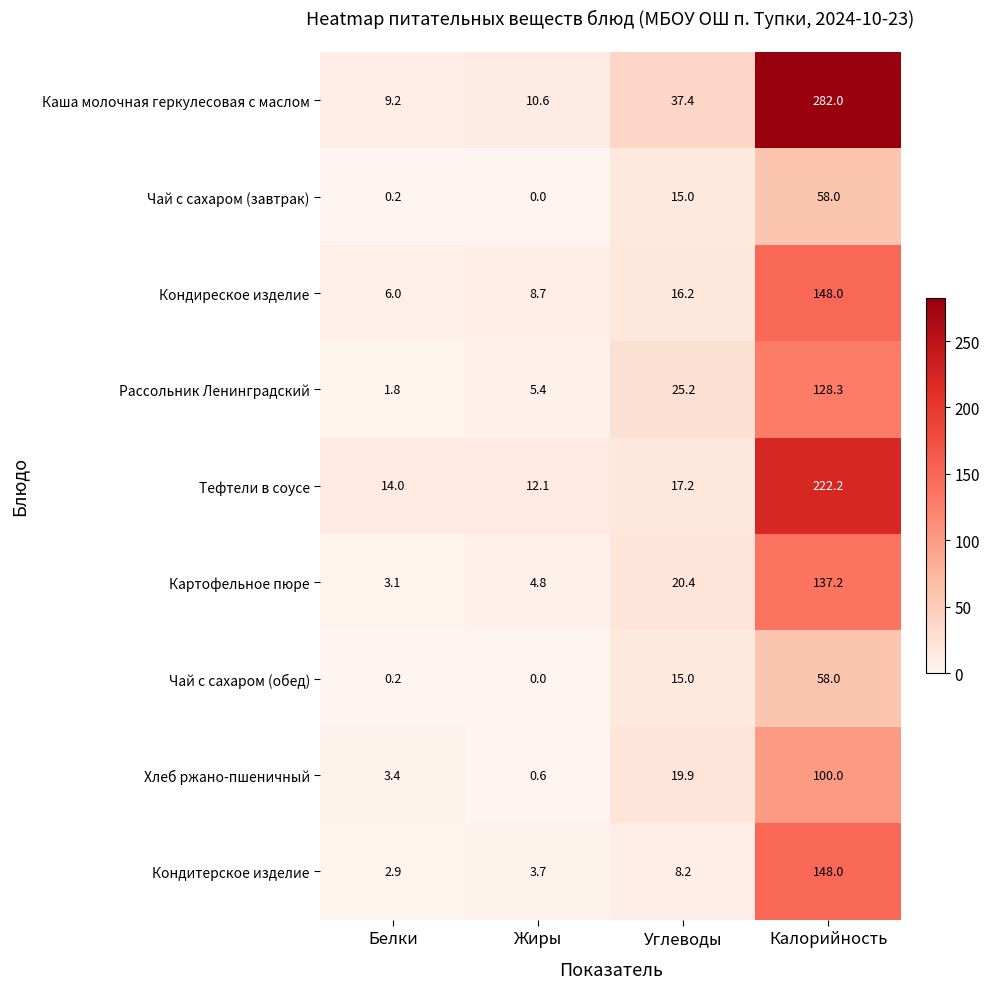

Which series has the widest spread of values?

Каша молочная геркулесовая с маслом